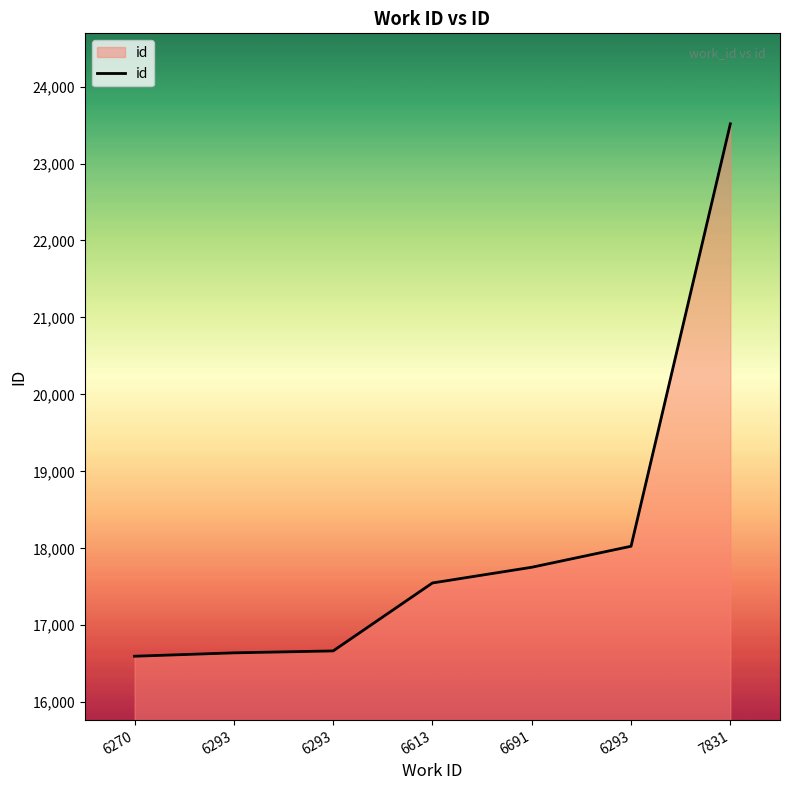

True or false: there are more than 2 points higher than both neighbors.

False